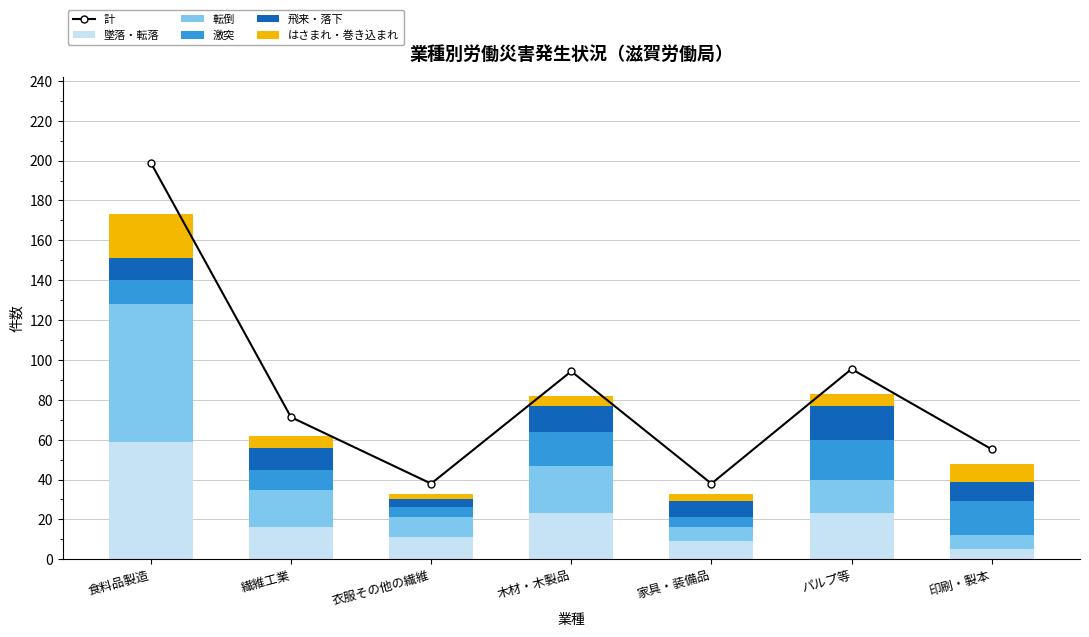

True or false: 転倒 has a value of 17.5 at 衣服その他の繊維.

False